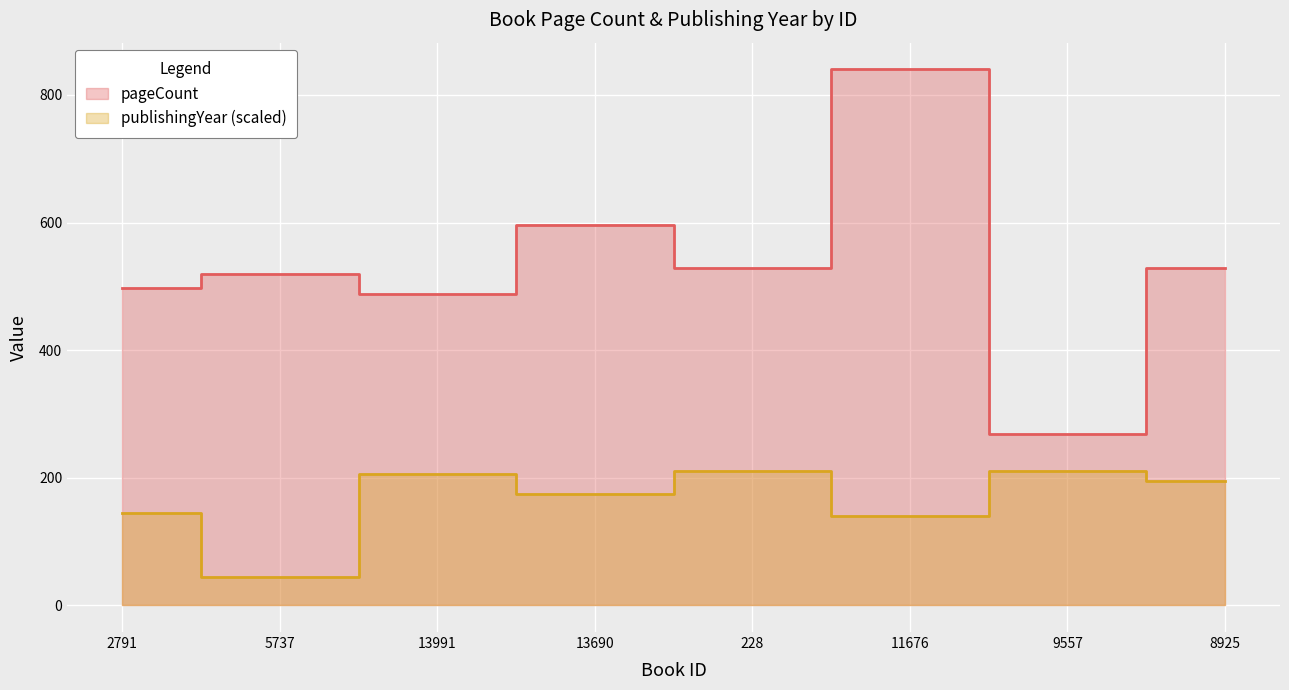

Reading right to left, what are all the values shown in this chart?

pageCount: 528	268	840	528	596	488	520	498
publishingYear: 195	210	140	210	175	205	45	145